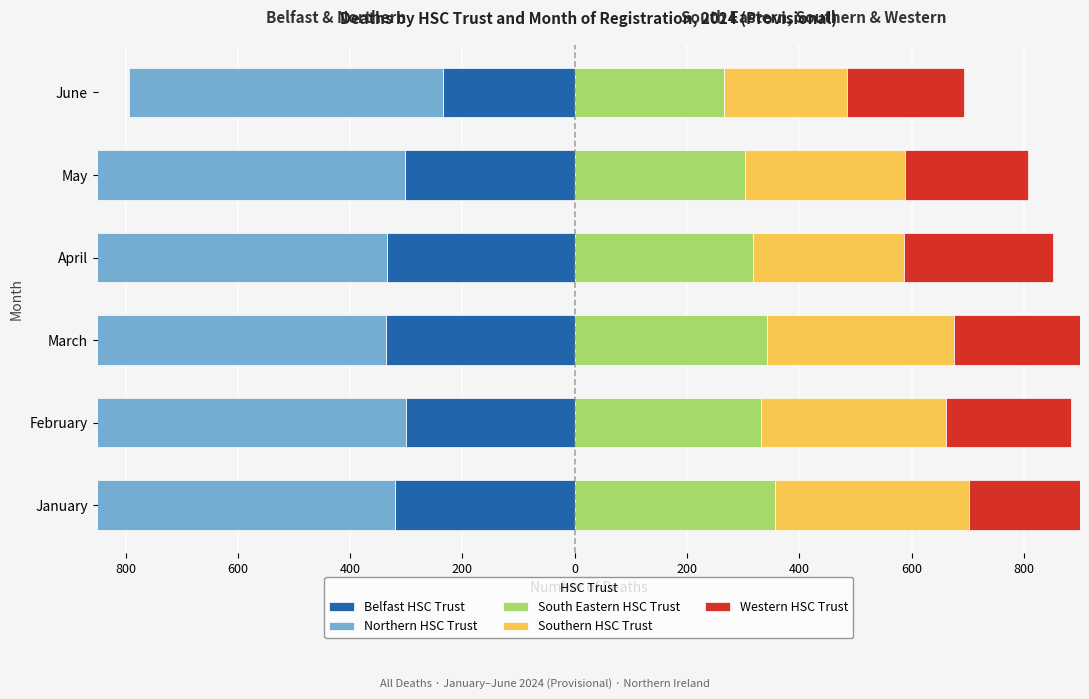

What are all the series names shown in the legend?

Belfast HSC Trust, Northern HSC Trust, South Eastern HSC Trust, Southern HSC Trust, Western HSC Trust